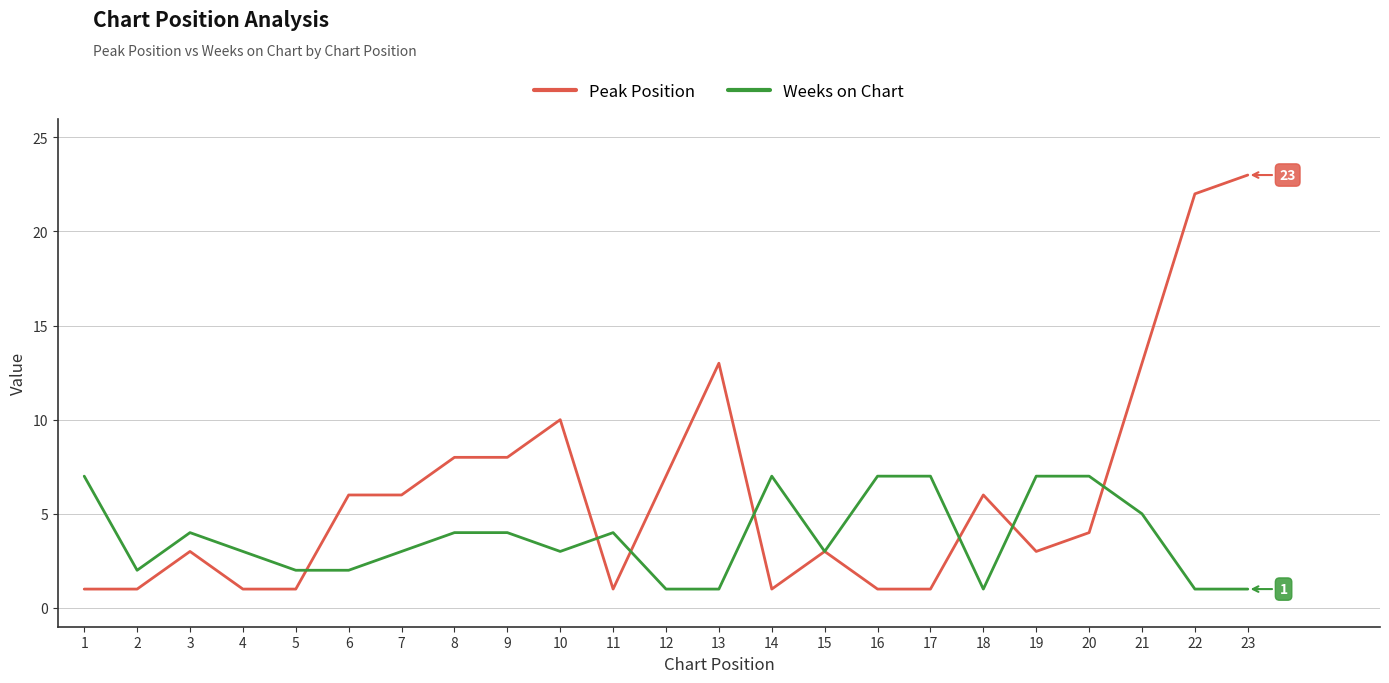

Which series has the largest total across all categories?

Peak Position